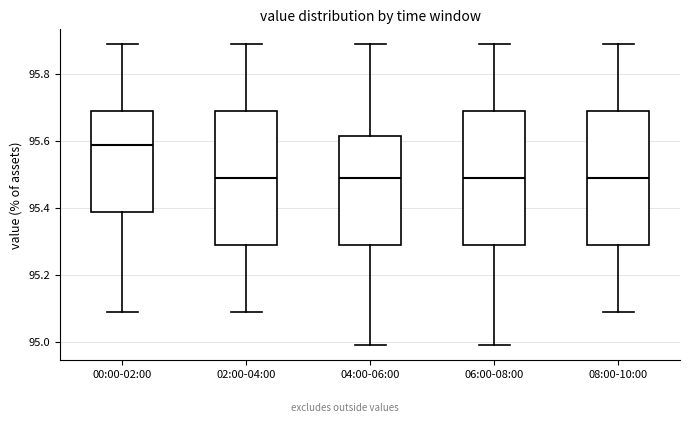

Reading left to right, read every box against the y-axis: the position of its median line, the range the box covers, and the ends of its whiskers. The values are not printed on the chart, so give them approximately, as read against the axis.

00:00-02:00: median 95.60, box 95.40 to 95.70, whiskers 95.10 to 95.90
02:00-04:00: median 95.50, box 95.30 to 95.70, whiskers 95.10 to 95.90
04:00-06:00: median 95.50, box 95.30 to 95.62, whiskers 95.00 to 95.90
06:00-08:00: median 95.50, box 95.30 to 95.70, whiskers 95.00 to 95.90
08:00-10:00: median 95.50, box 95.30 to 95.70, whiskers 95.10 to 95.90